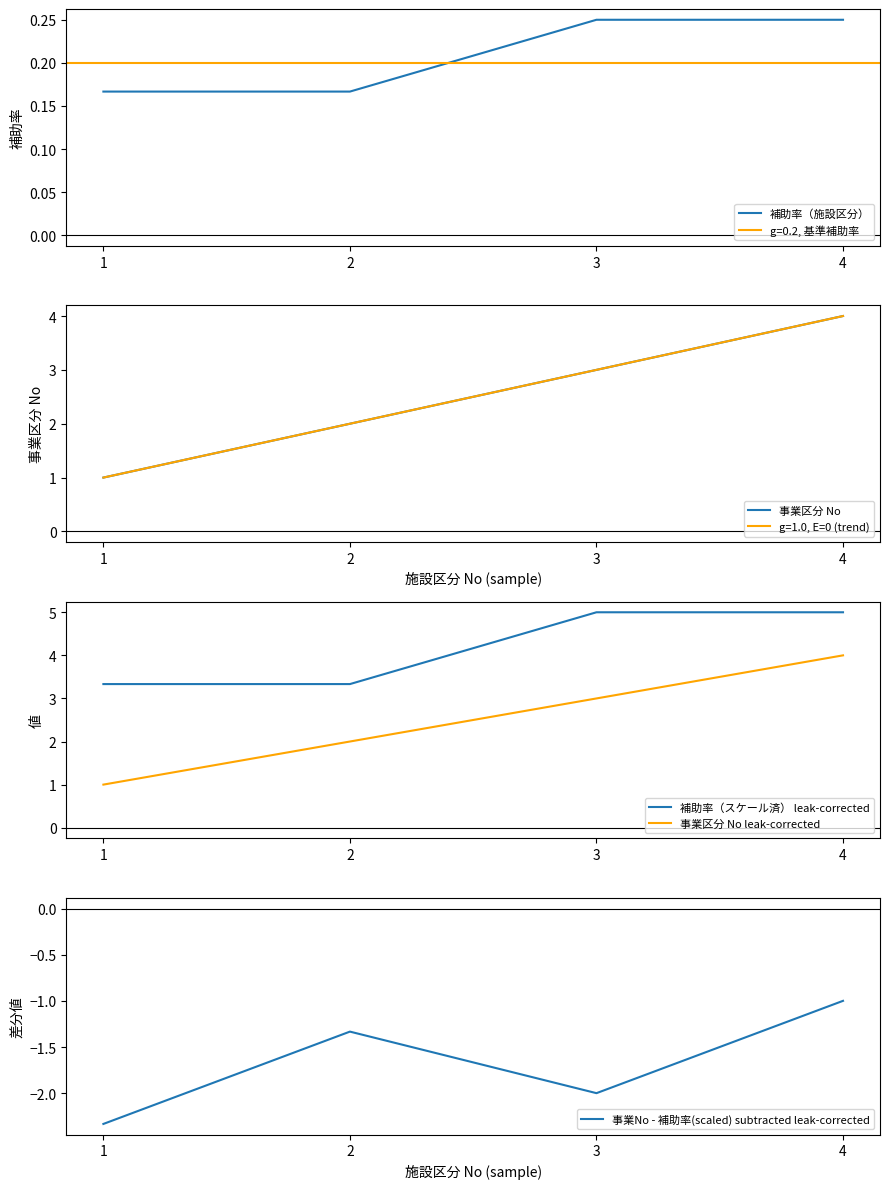

Is the value of 事業区分 No leak-corrected at 2 greater than the value of 補助率（スケール済） leak-corrected at 1?

No